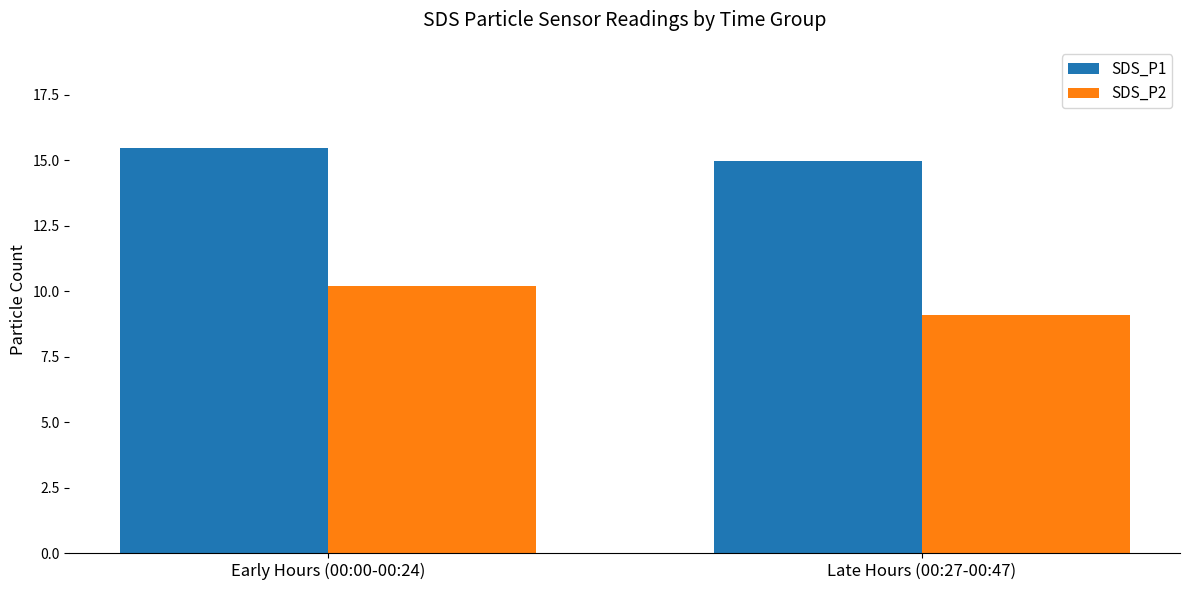

What is the difference between the SDS_P2 values at Early Hours (00:00-00:24) and Late Hours (00:27-00:47)?

1.1